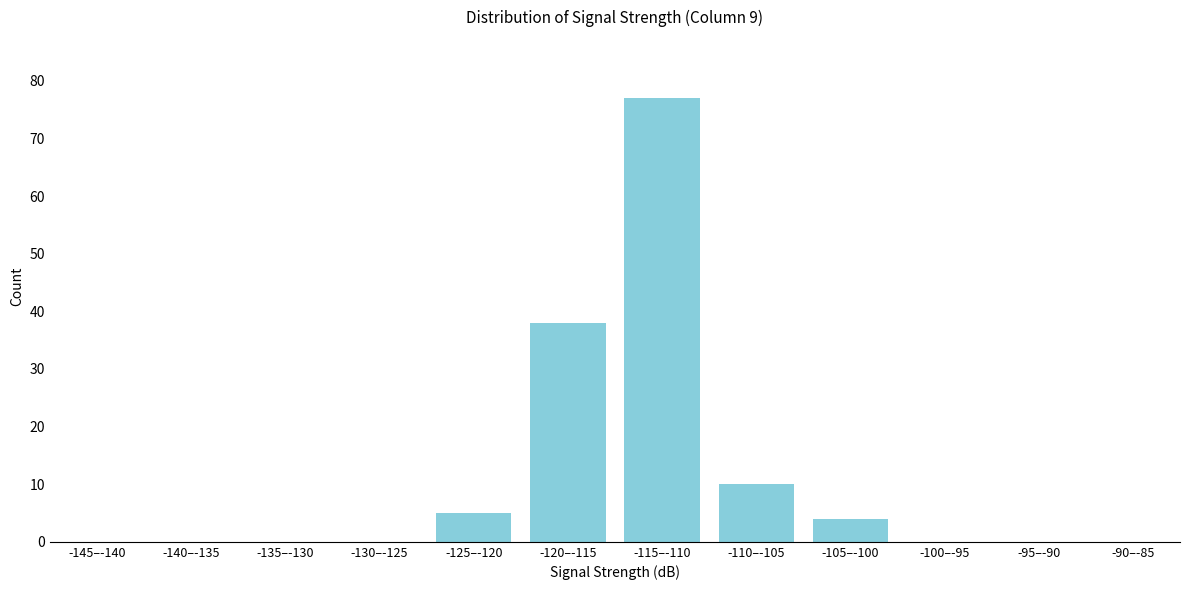

Reading left to right, transcribe all the data shown in this chart.

-145–-140=0	-140–-135=0	-135–-130=0	-130–-125=0	-125–-120=5	-120–-115=38	-115–-110=77	-110–-105=10	-105–-100=4	-100–-95=0	-95–-90=0	-90–-85=0